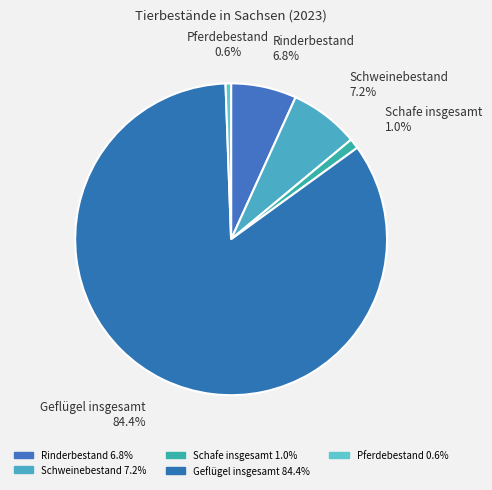

Which slice is the smallest?

Pferdebestand